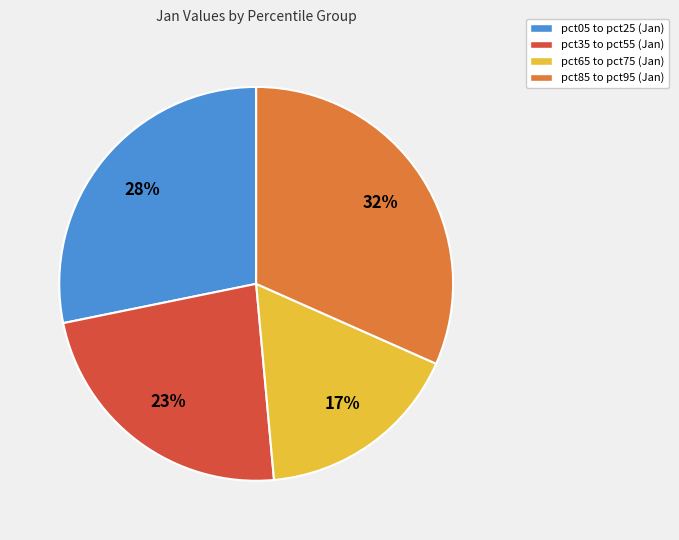

To the nearest percent, what portion does pct65 to pct75 (Jan) represent?

17%